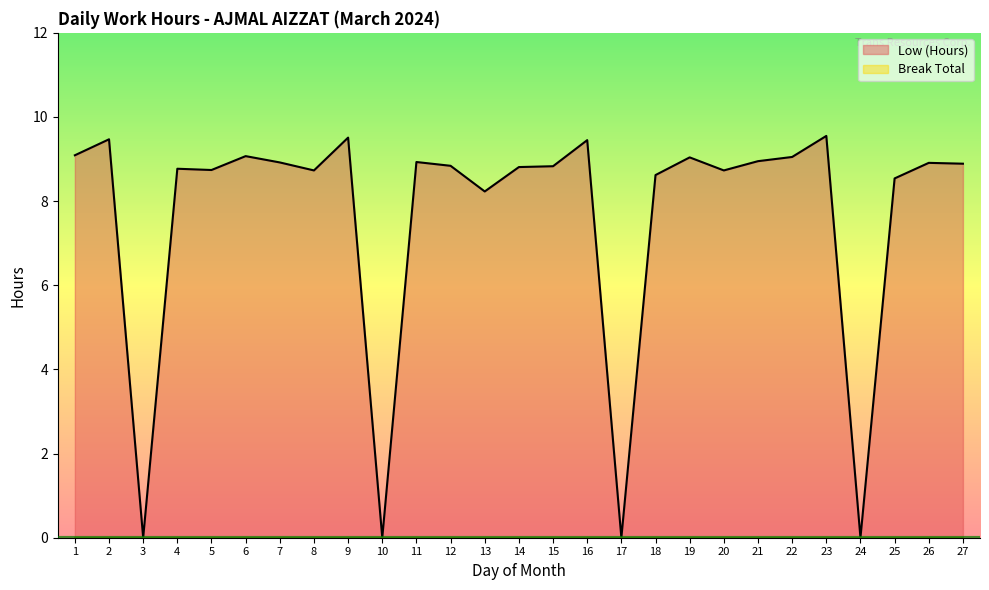

Reading left to right, transcribe all the data shown in this chart.

1=9.1	2=9.5	3=0.0	4=8.8	5=8.7	6=9.1	7=8.9	8=8.7	9=9.5	10=0.0	11=8.9	12=8.8	13=8.2	14=8.8	15=8.8	16=9.4	17=0.0	18=8.6	19=9.0	20=8.7	21=8.9	22=9.1	23=9.6	24=0.0	25=8.5	26=8.9	27=8.9